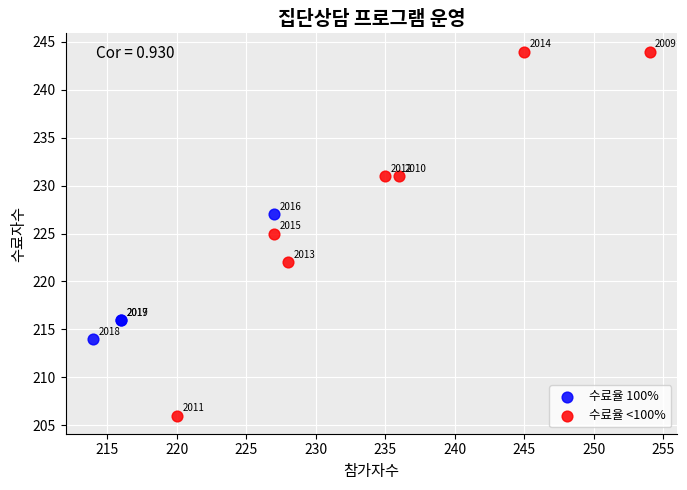

Which series reaches the minimum Y coordinate?

수료율 <100%